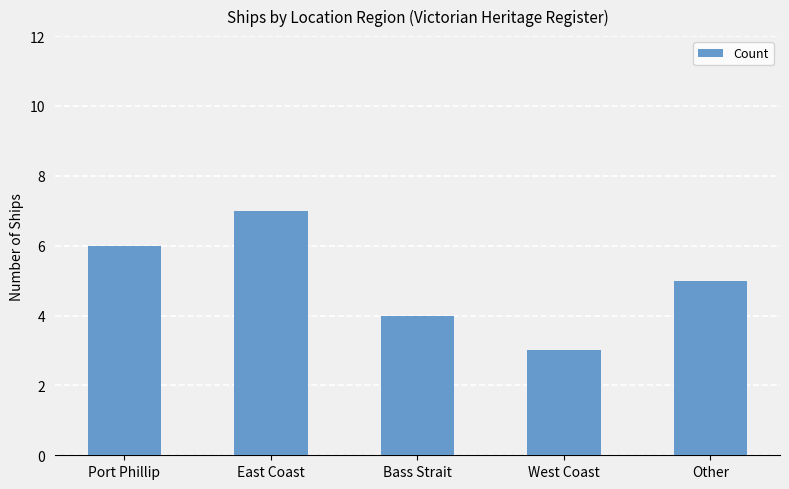

The chart shows a value of 6 at Port Phillip. True or false?

True